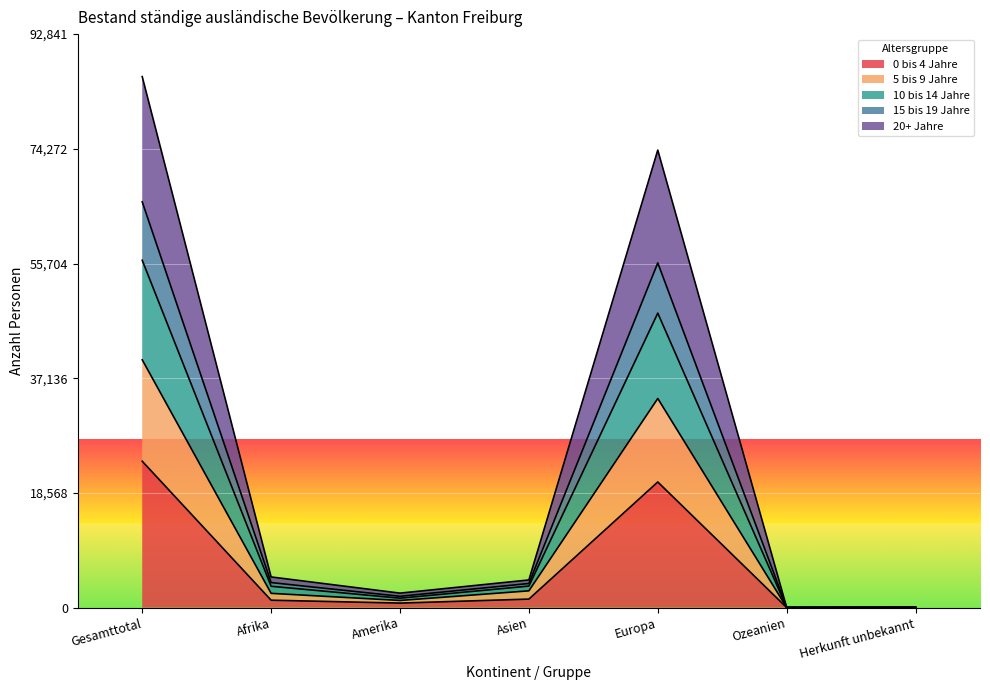

Is it true that 20+ Jahre equals 46 at Ozeanien?

False